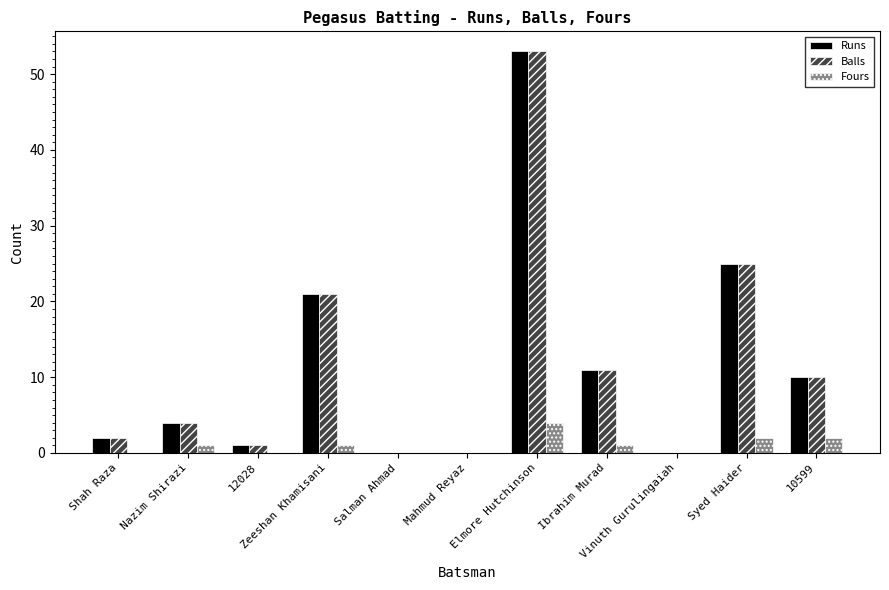

What is the average value of the Balls series?

12